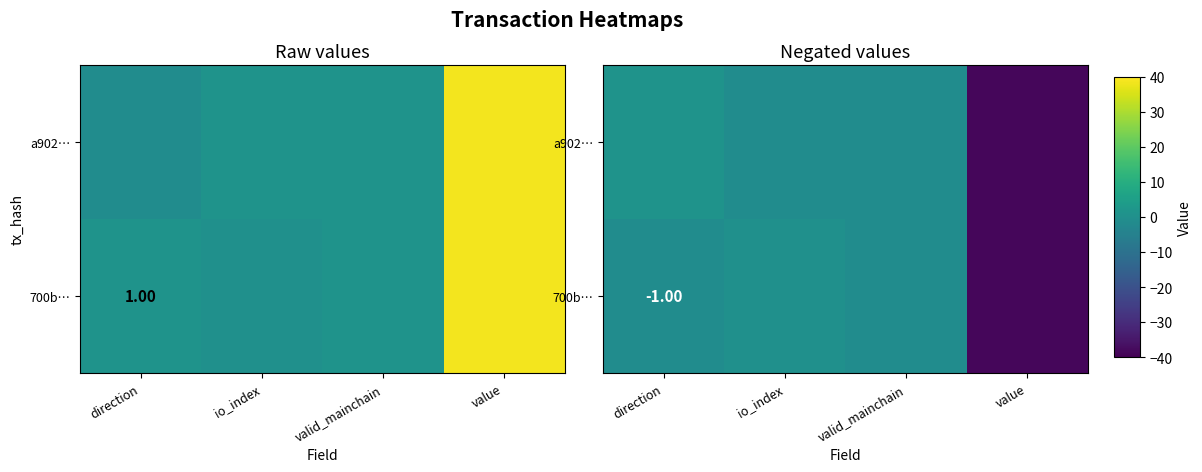

Is the value of 700b… at value greater than the value of a902… at direction?

No